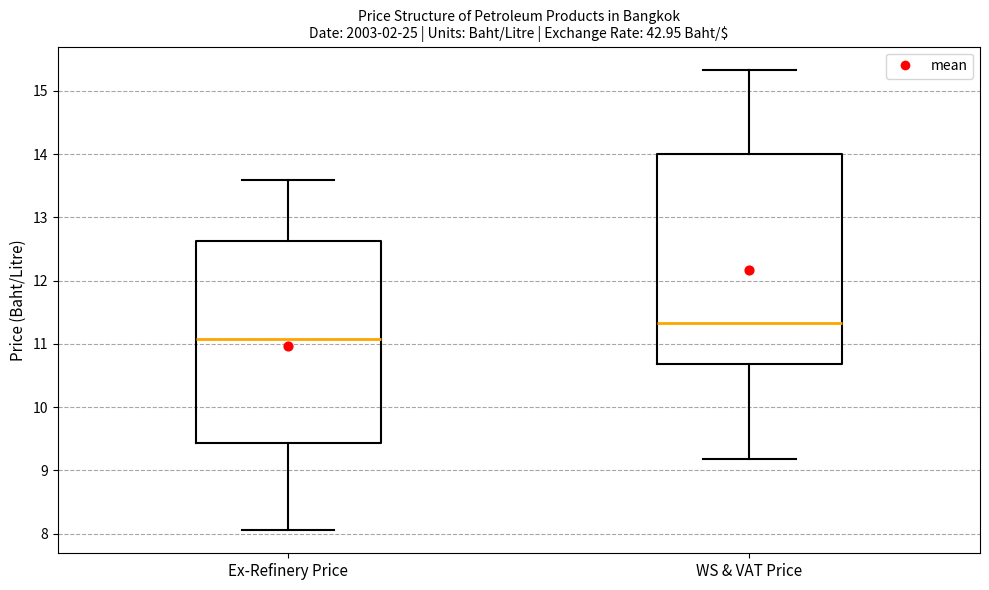

Reading left to right, read every box against the y-axis: the position of its median line, the range the box covers, and the ends of its whiskers. The values are not printed on the chart, so give them approximately, as read against the axis.

Ex-Refinery Price: median 11.1, box 9.4 to 12.6, whiskers 8.1 to 13.6
WS & VAT Price: median 11.3, box 10.7 to 14.0, whiskers 9.2 to 15.3